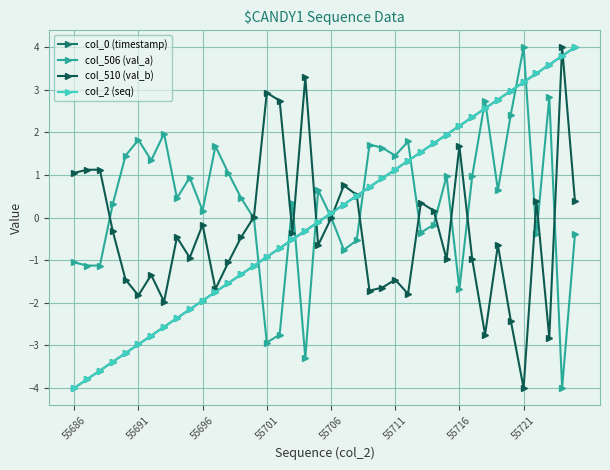

What is the smallest value displayed?

-4.0